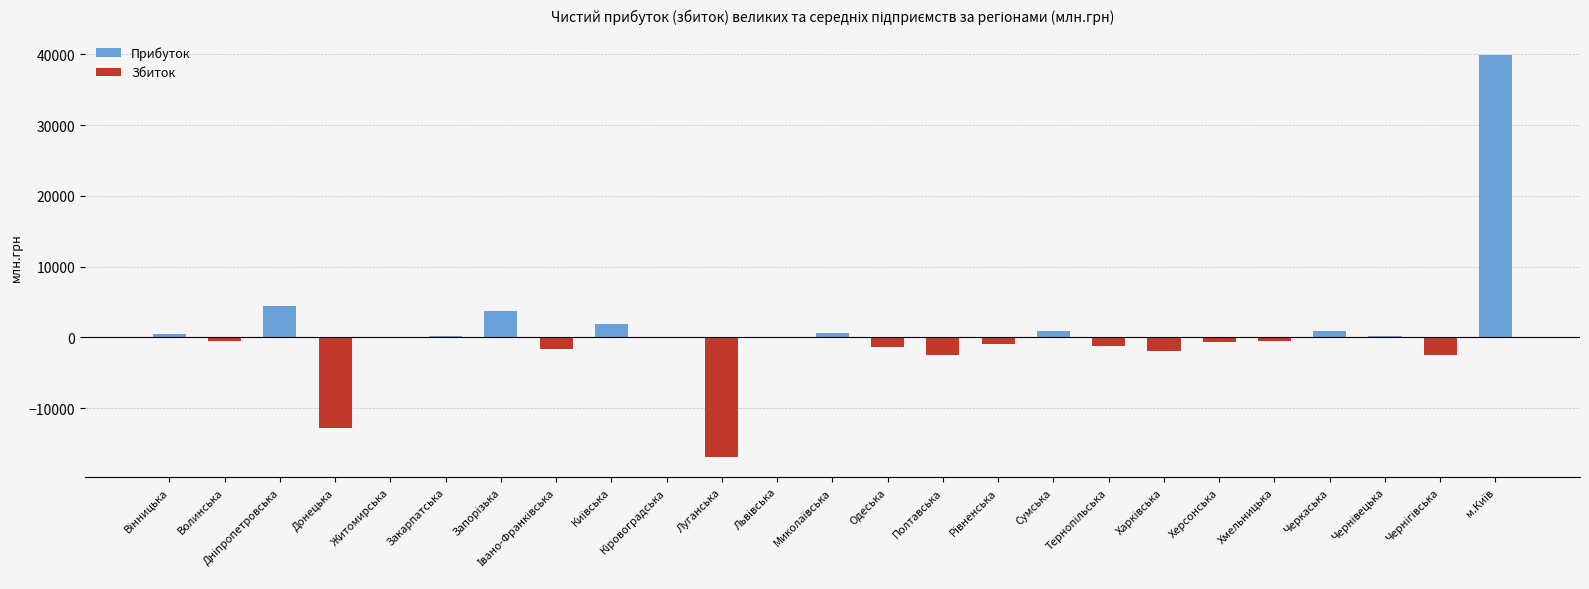

The value of Збиток at Вінницька is -11541.5. True or false?

False